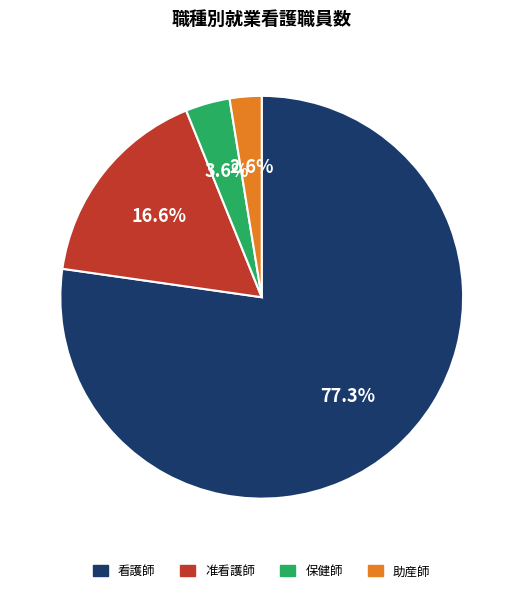

Rank the categories by value from lowest to highest.

助産師, 保健師, 准看護師, 看護師